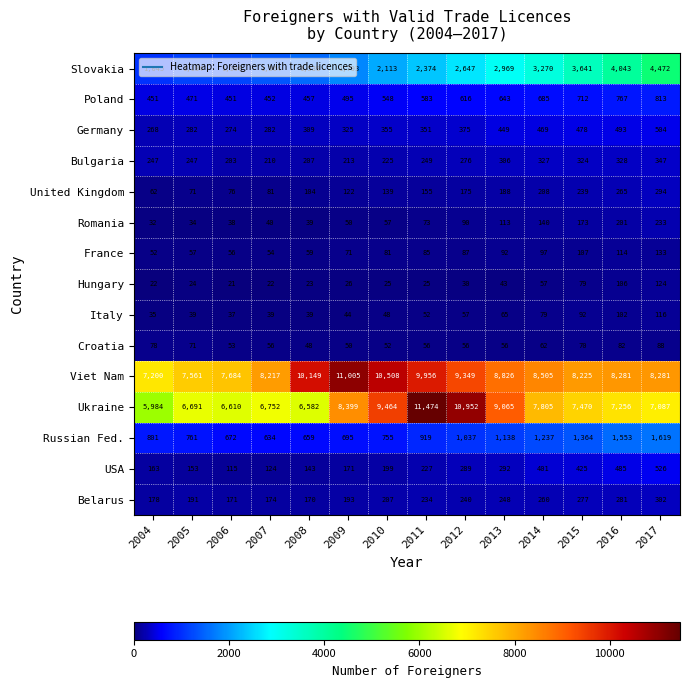

Is it true that Romania equals 16 at 2011?

False